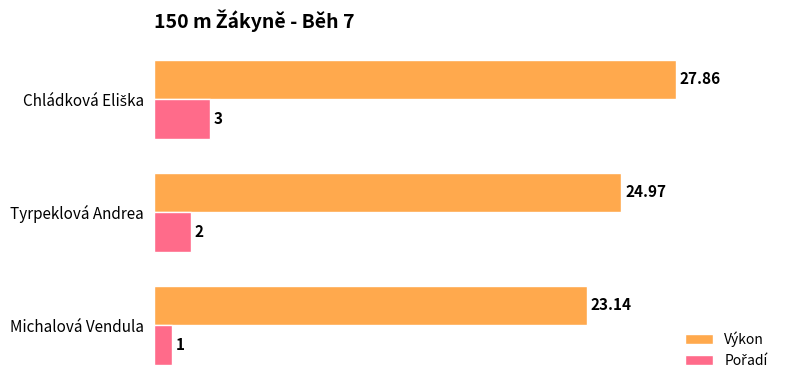

Which series has the widest spread of values?

Výkon